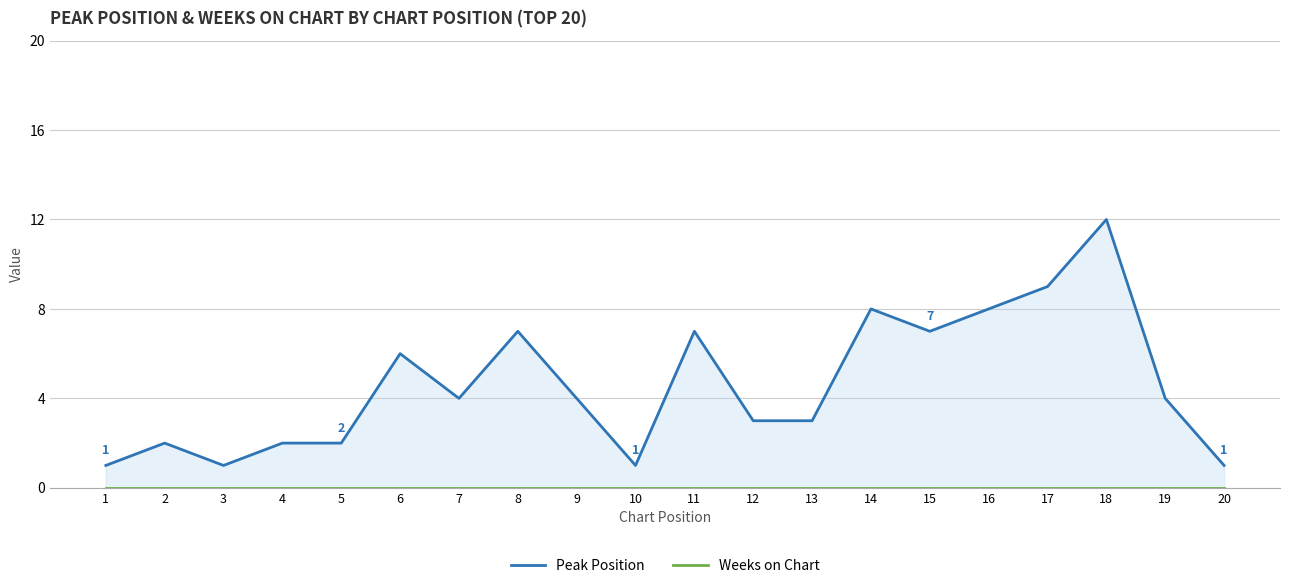

Reading right to left, list all the values displayed in this chart.

Peak Position: 1	4	12	9	8	7	8	3	3	7	1	4	7	4	6	2	2	1	2	1
Weeks on Chart: 0	0	0	0	0	0	0	0	0	0	0	0	0	0	0	0	0	0	0	0